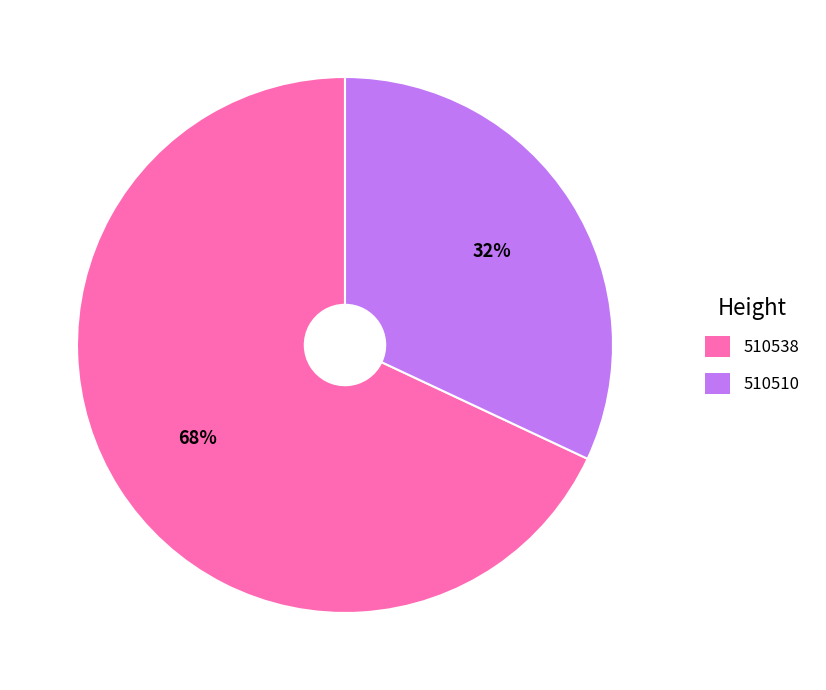

To the nearest percent, what percentage of the pie is 510538?

68%